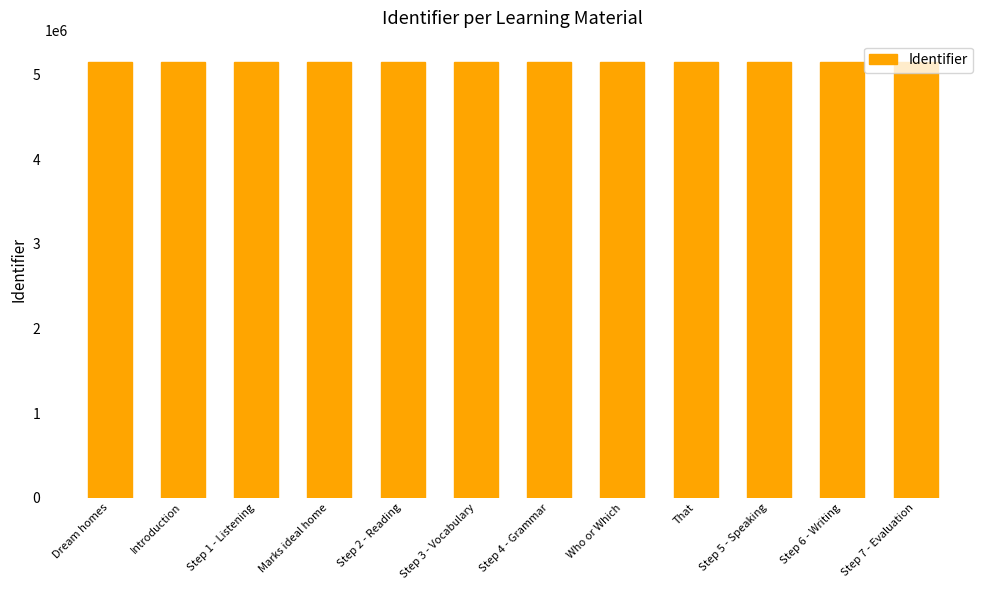

What is the label of the 9th bar from the right?

Marks ideal home